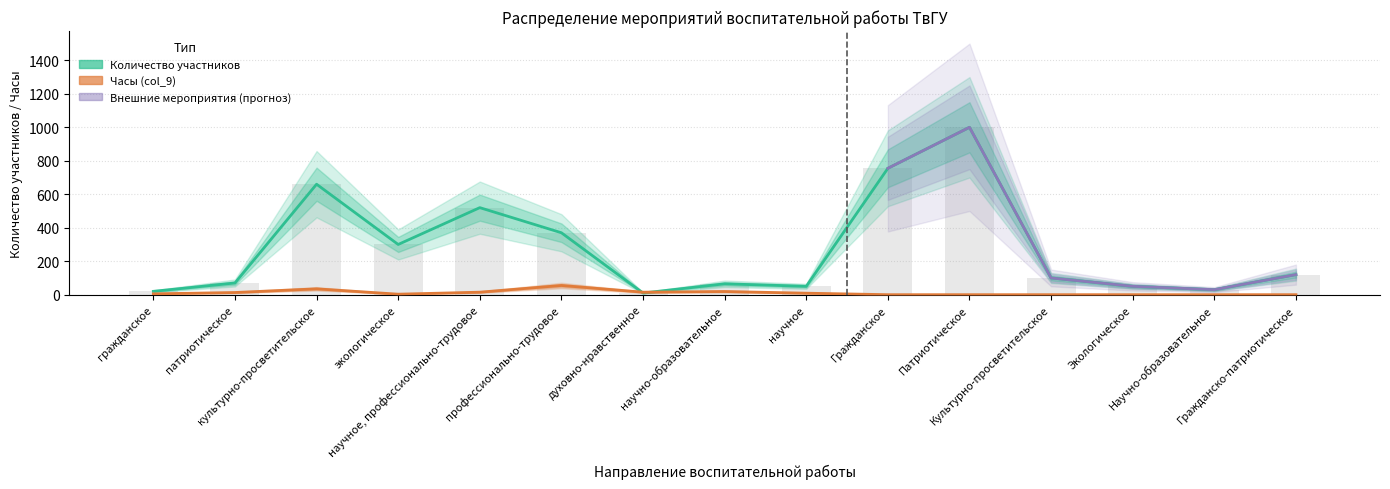

Where does the Количество участников series first go above 100?

культурно-просветительское